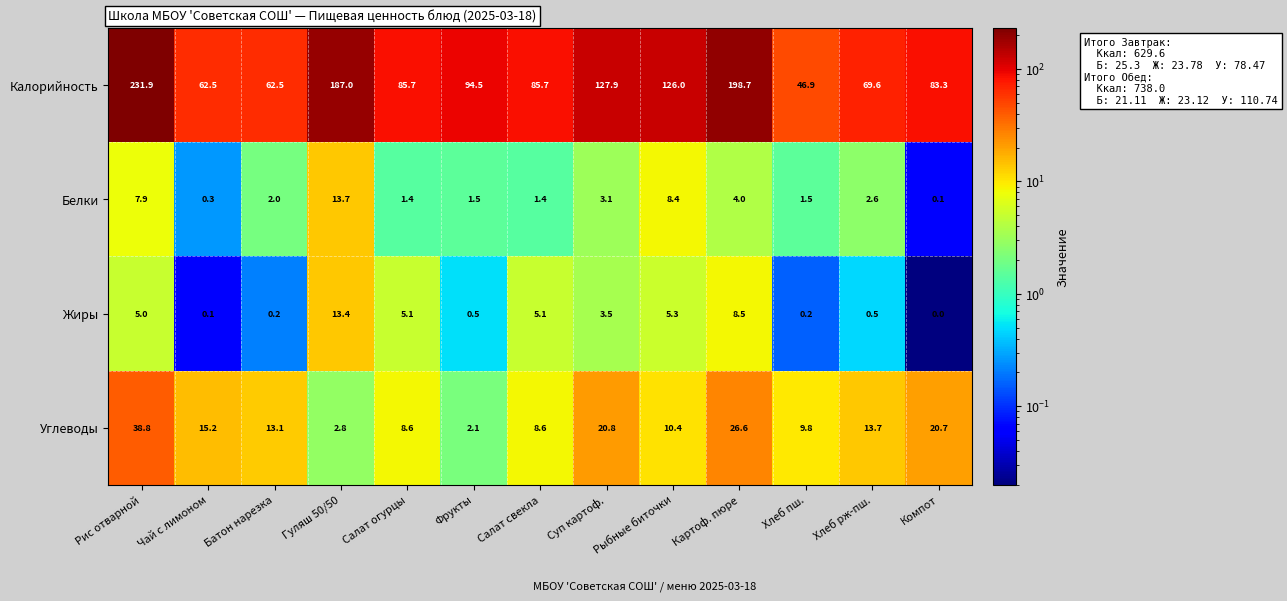

Which category has the highest value across all series?

Рис отварной